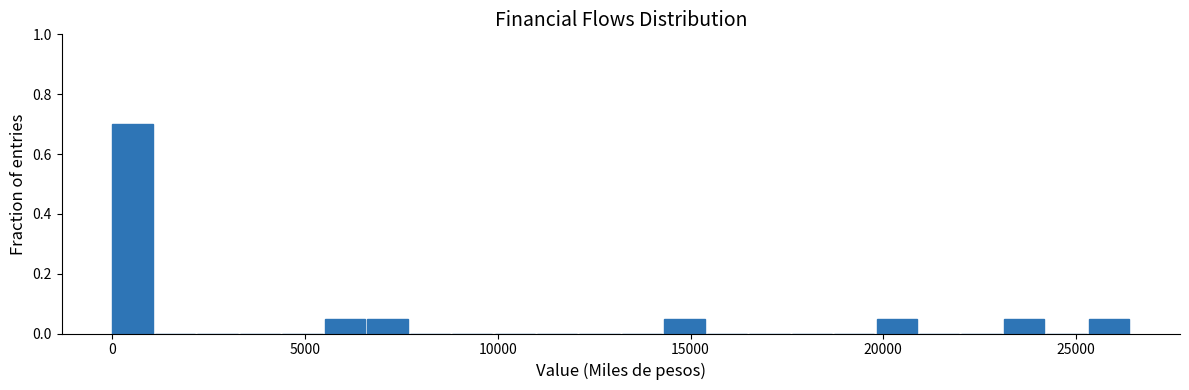

Read against the x-axis, roughly where is the centre of the tallest bar?

500